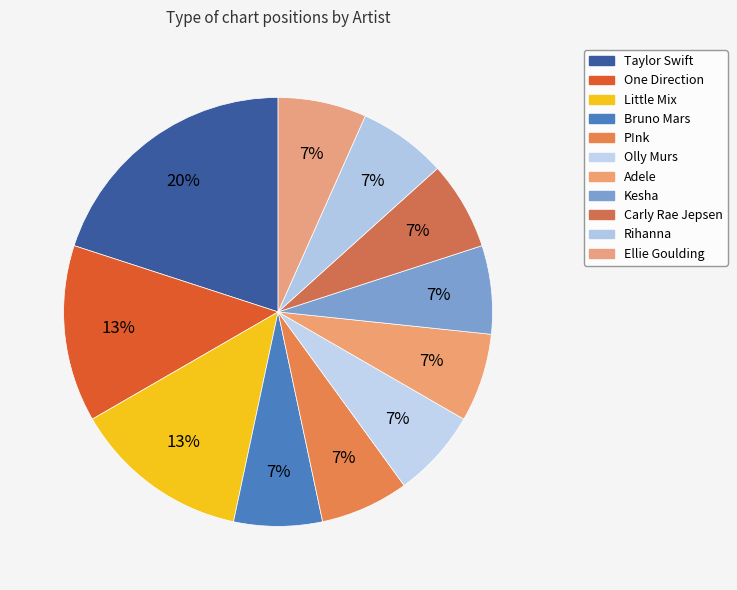

Rank the categories by value from lowest to highest.

Bruno Mars, P!nk, Olly Murs, Adele, Kesha, Carly Rae Jepsen, Rihanna, Ellie Goulding, One Direction, Little Mix, Taylor Swift